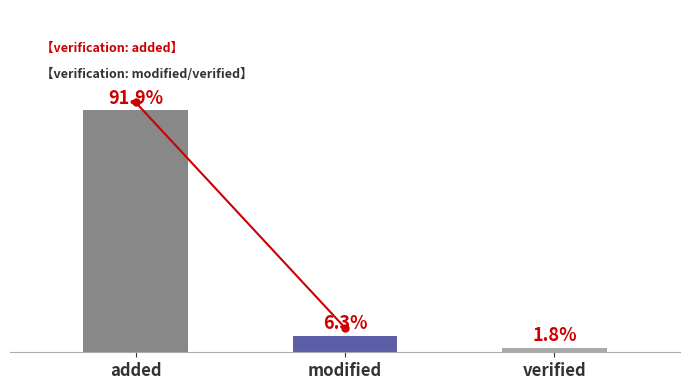

Reading left to right, extract all data points from this chart.

added=3868874	modified=265000	verified=75000